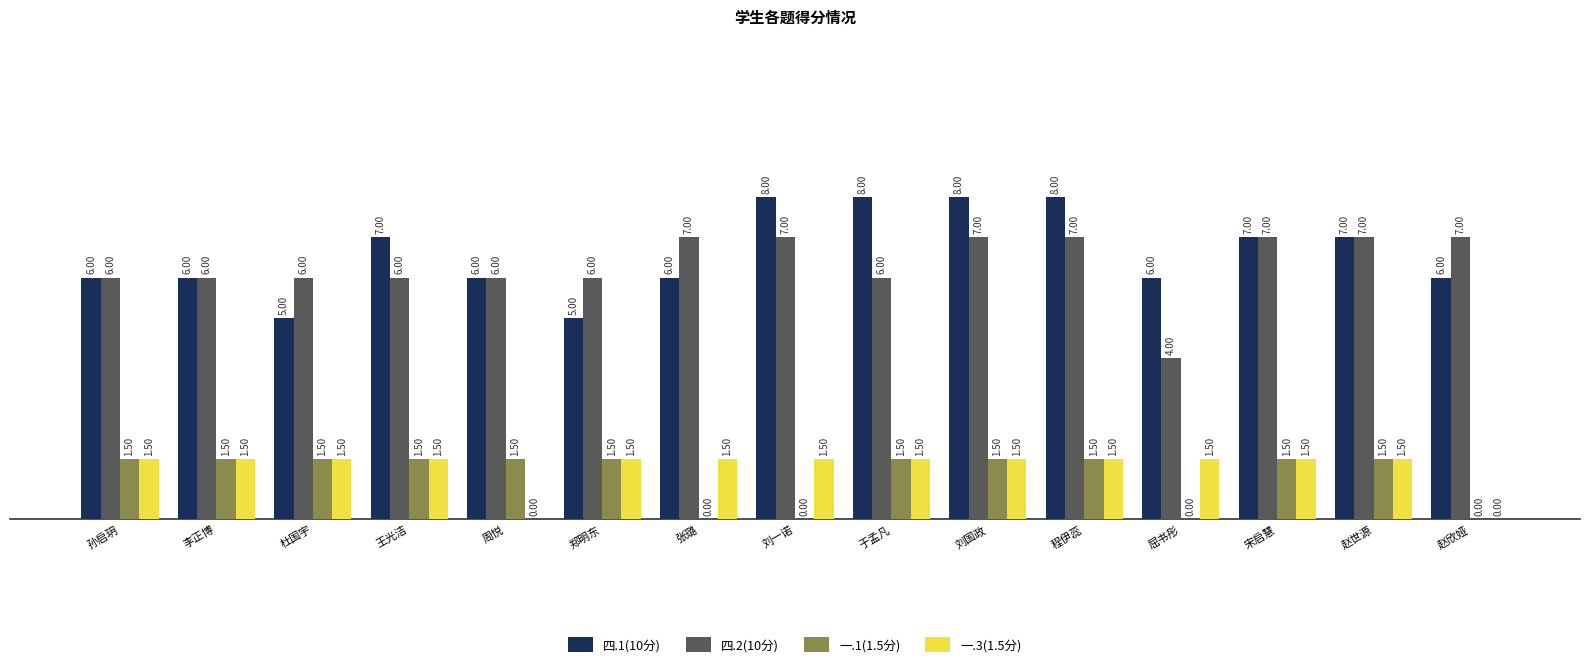

Count the number of data series in this chart.

4